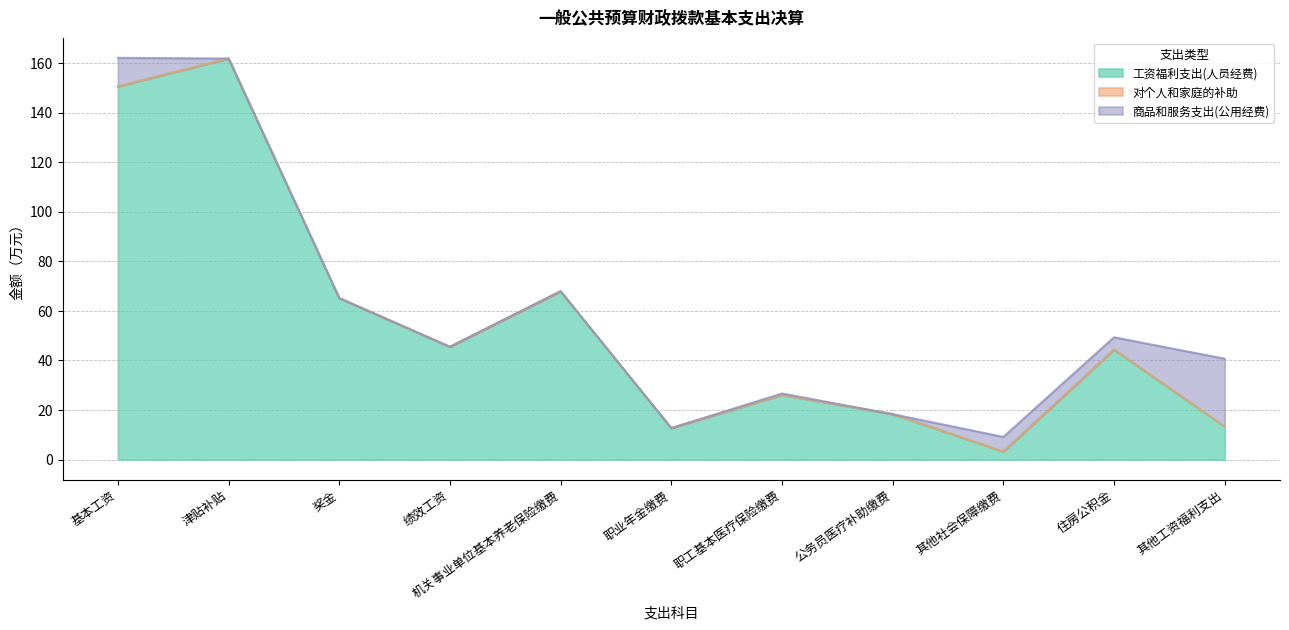

What is the average value of the 商品和服务支出(公用经费) series?

4.6